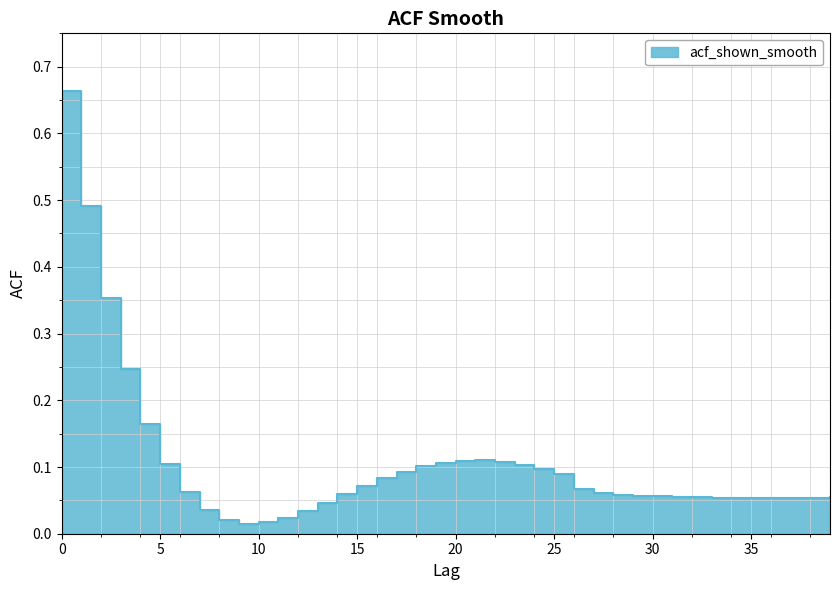

What is the change in value from 0 to 29?

-0.6